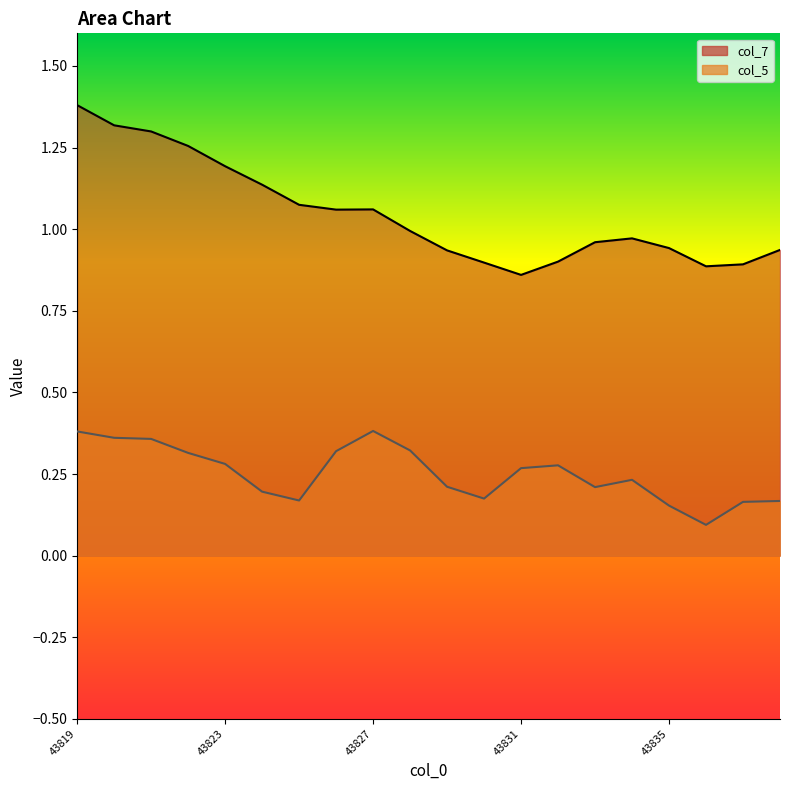

In col_5, how many points are lower than both neighbors (excluding endpoints)?

4